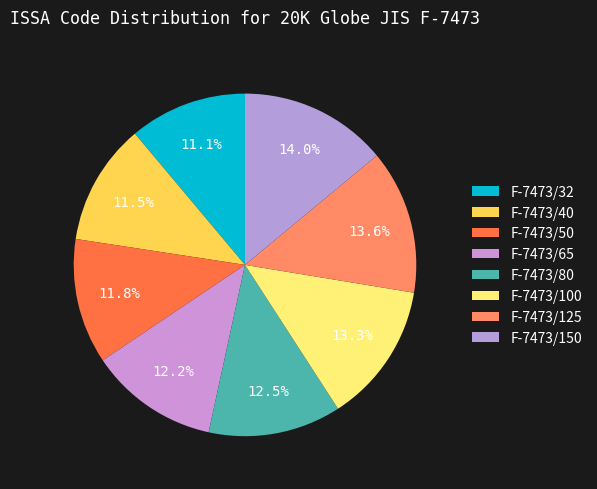

How many slices are in this pie chart?

8